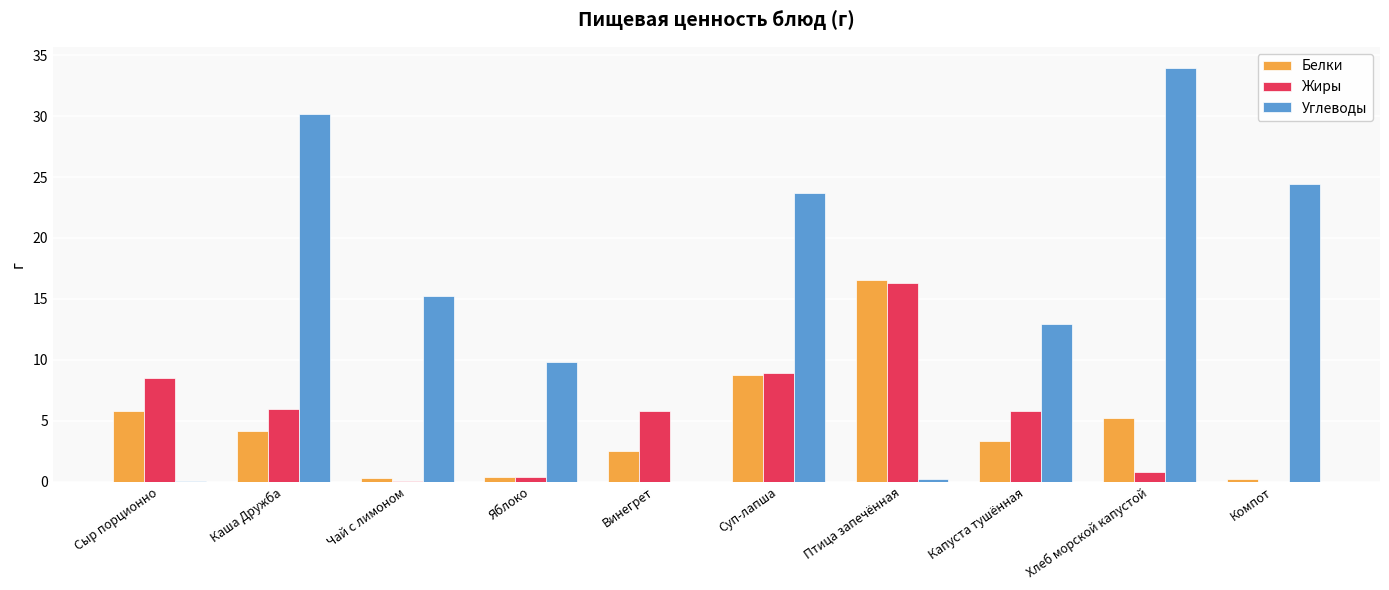

Is it true that Белки equals 4.1 at Каша Дружба?

True